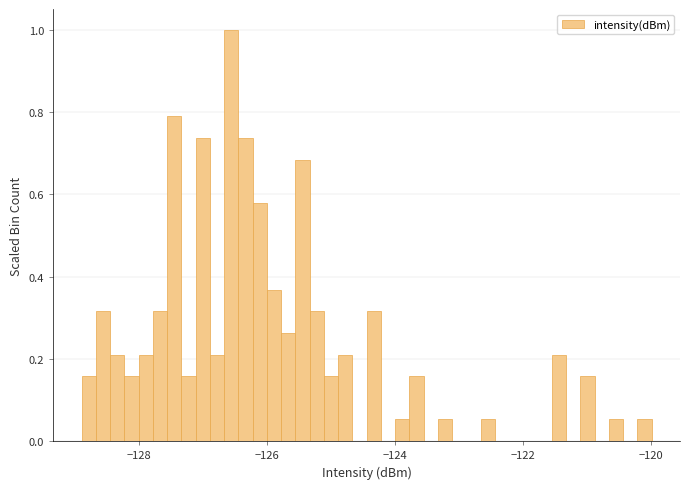

Read against the x-axis, roughly where is the centre of the tallest bar?

-126.6